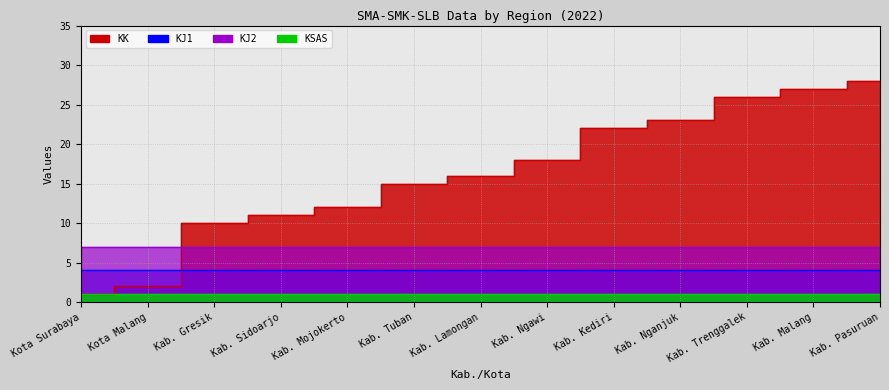

How many lines are shown in the chart?

4